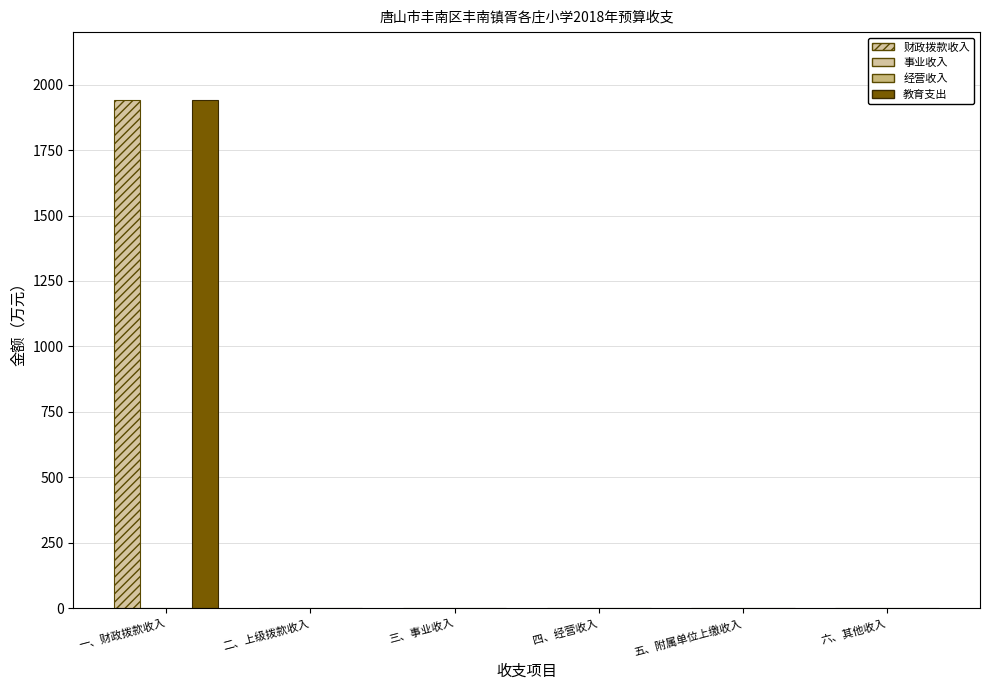

Which series has the largest range (max minus min)?

财政拨款收入